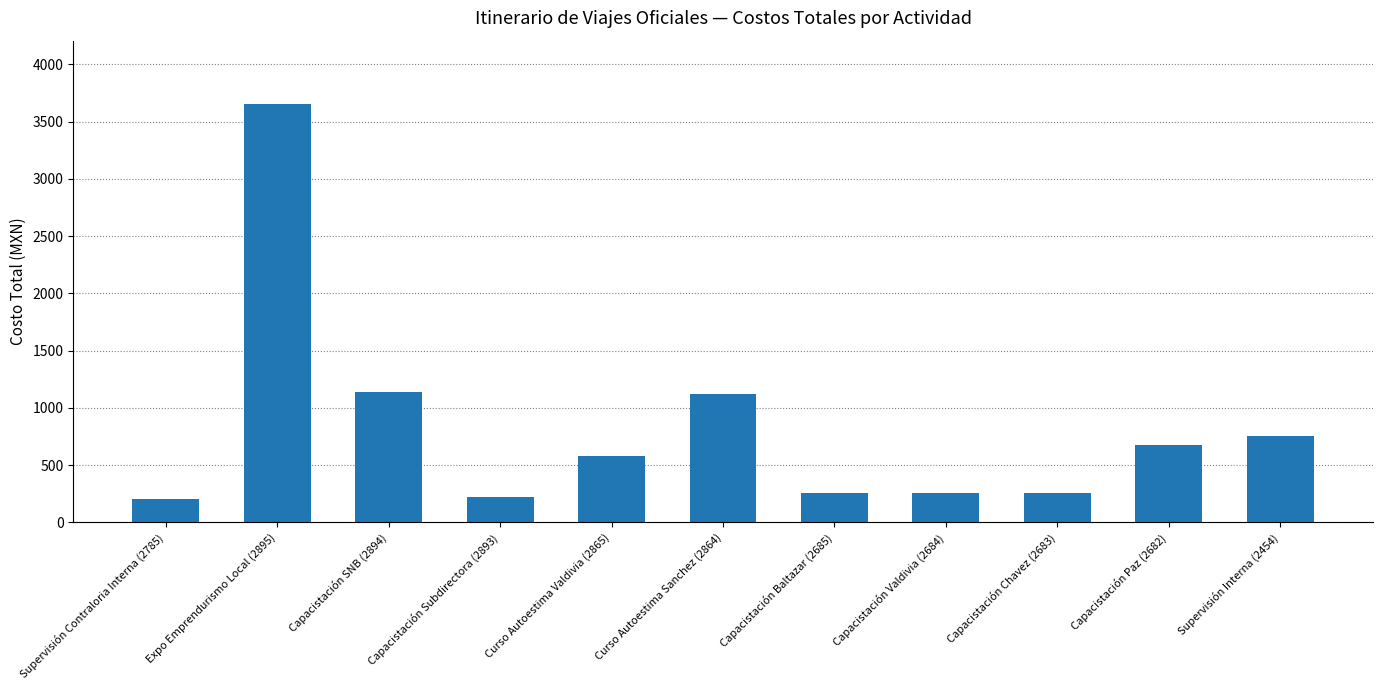

At which label does the data first exceed 582?

Expo Emprendurismo Local (2895)